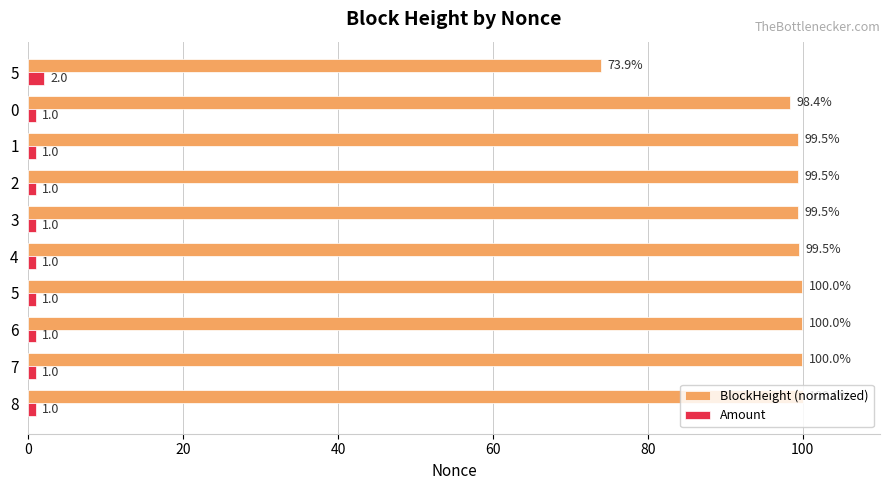

Count the number of data series in this chart.

2